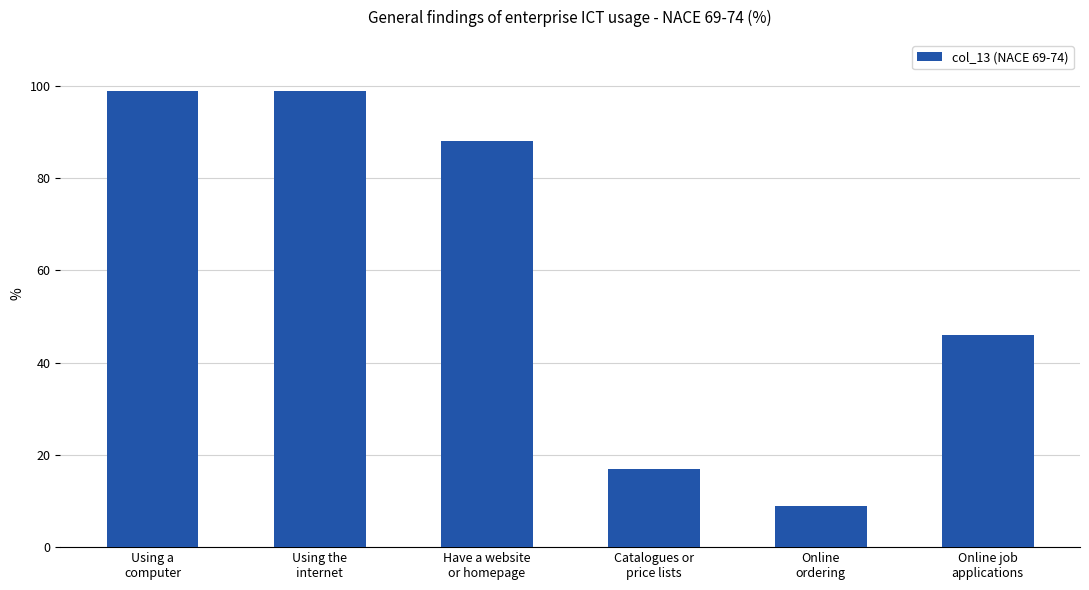

What is the greatest value displayed?

99